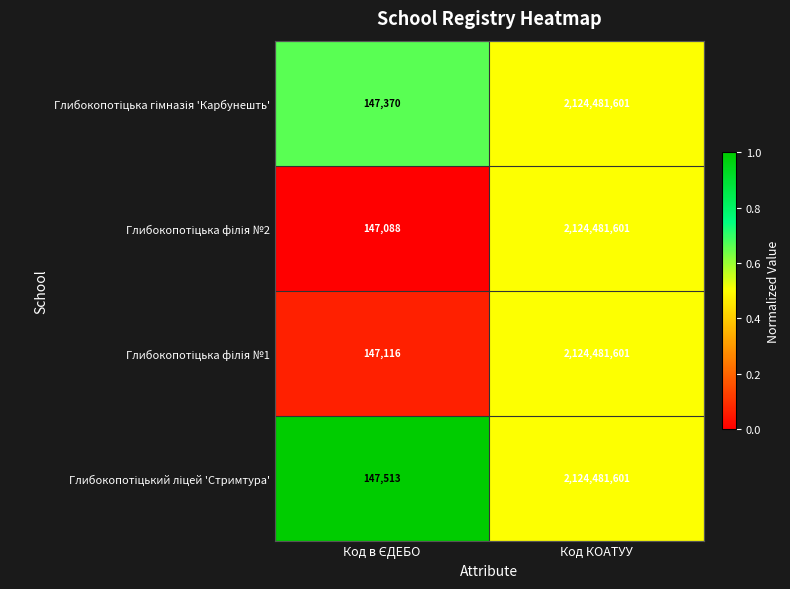

What is the greatest value displayed?

2124481601